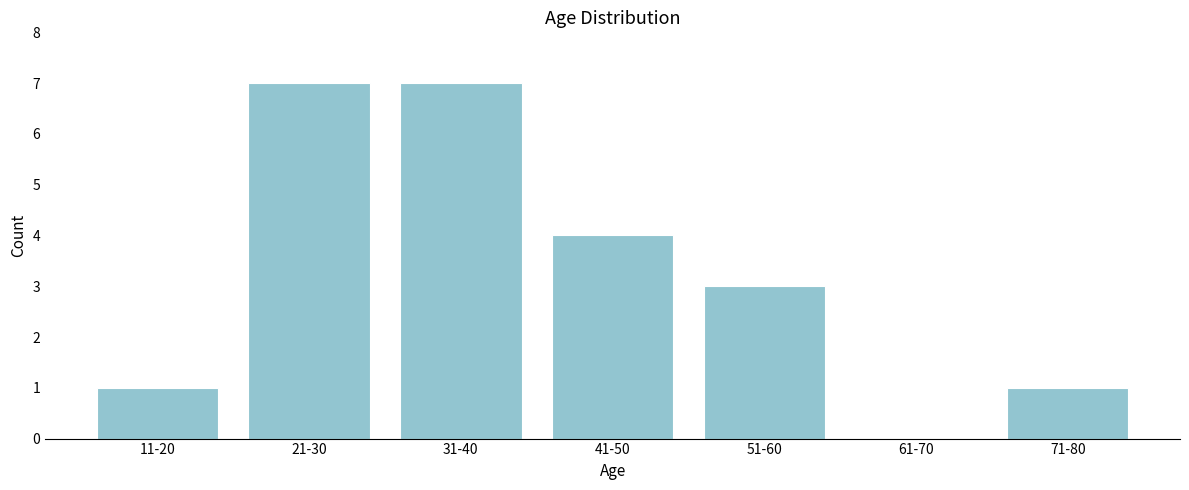

Reading left to right, extract all data points from this chart.

11-20=1	21-30=7	31-40=7	41-50=4	51-60=3	61-70=0	71-80=1